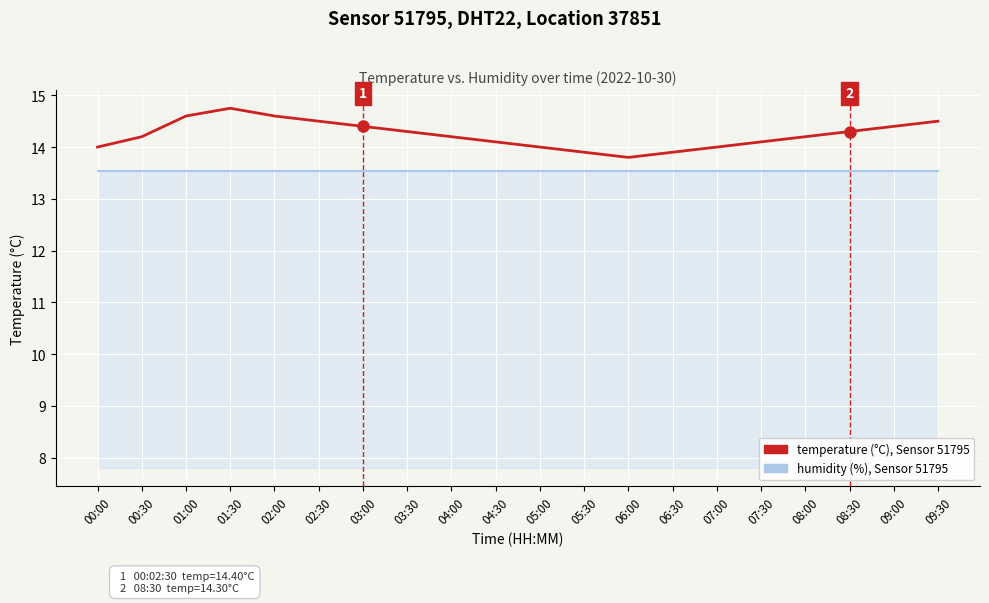

Which series changed the most between 04:30 and 08:30?

temperature